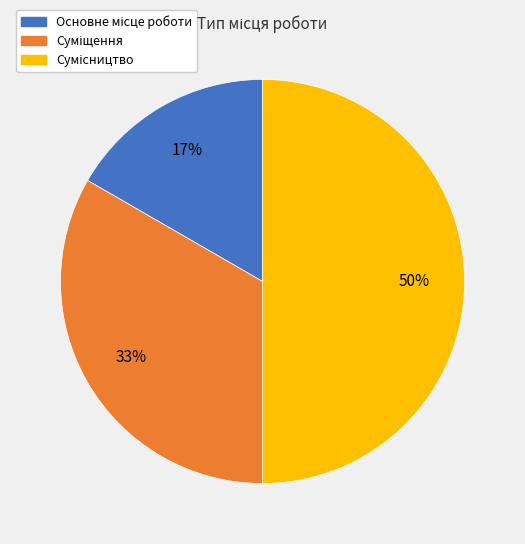

To the nearest percent, what is the average slice percentage?

33%